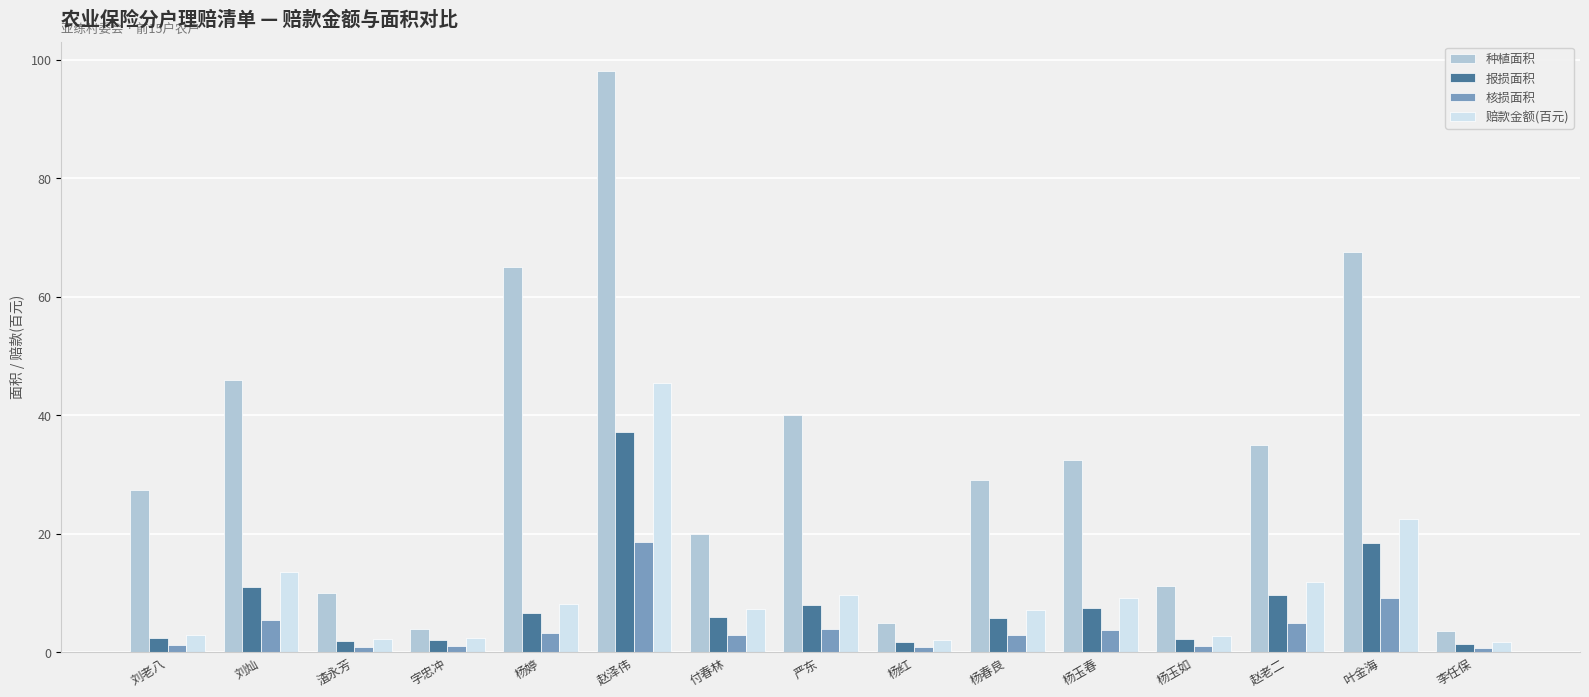

The 赔款金额(百元) series shows 13.5 at 刘灿. True or false?

True